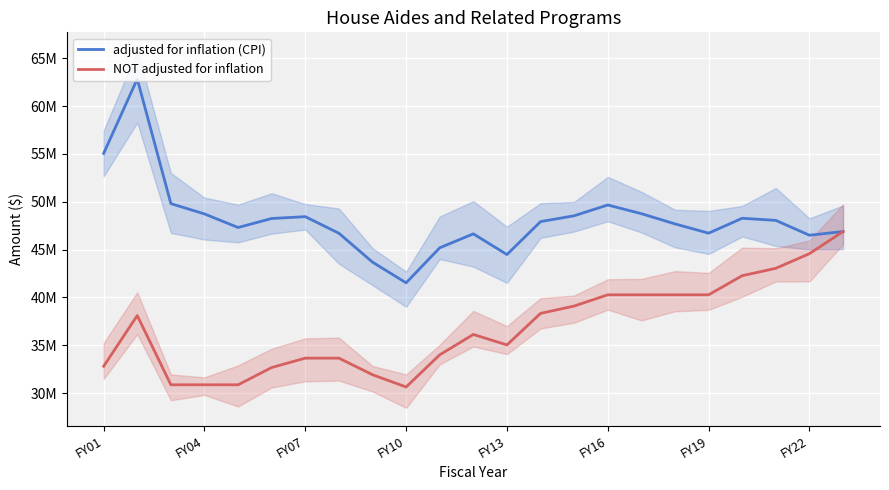

True or false: NOT adjusted for inflation and adjusted for inflation (CPI) cross at least once.

False